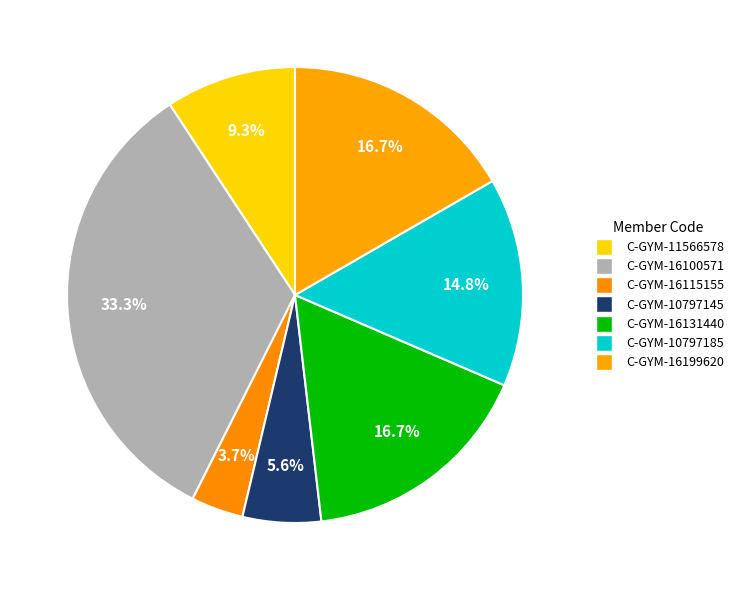

To the nearest percent, what percentage of the pie is C-GYM-16100571?

33%